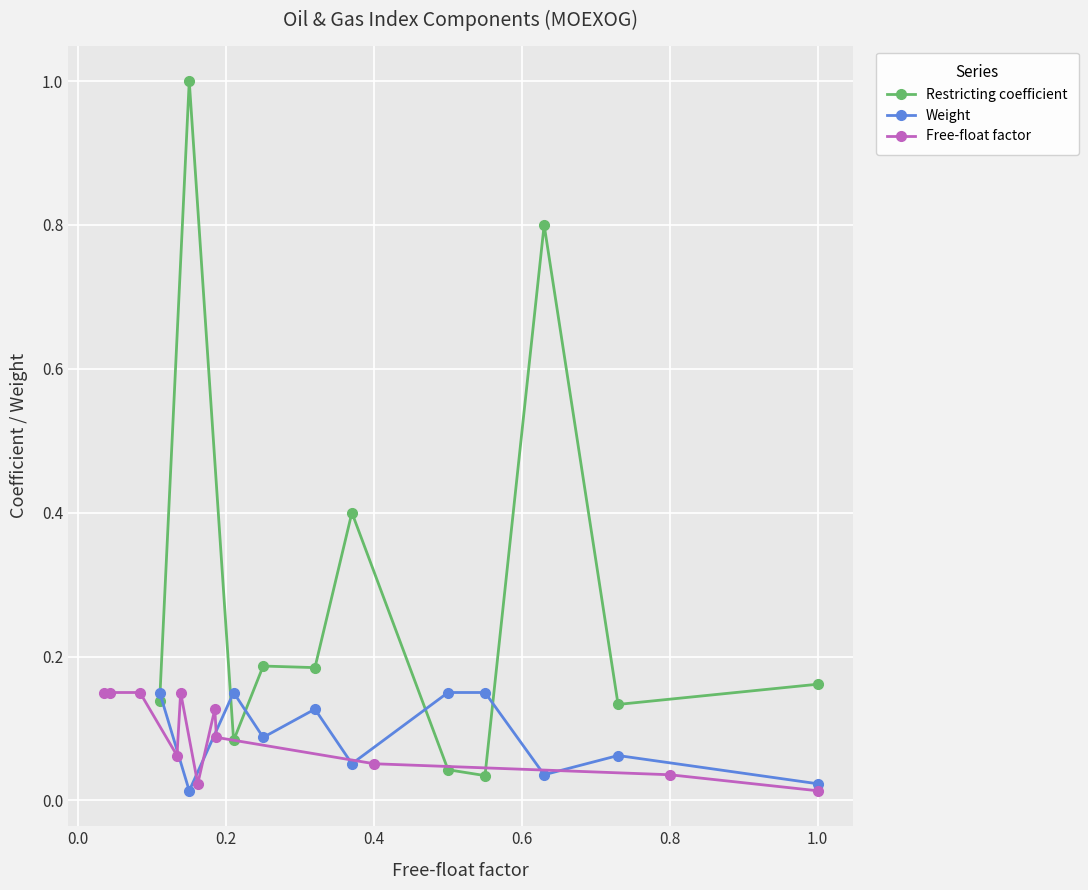

What is the maximum value shown in the chart?

1.0